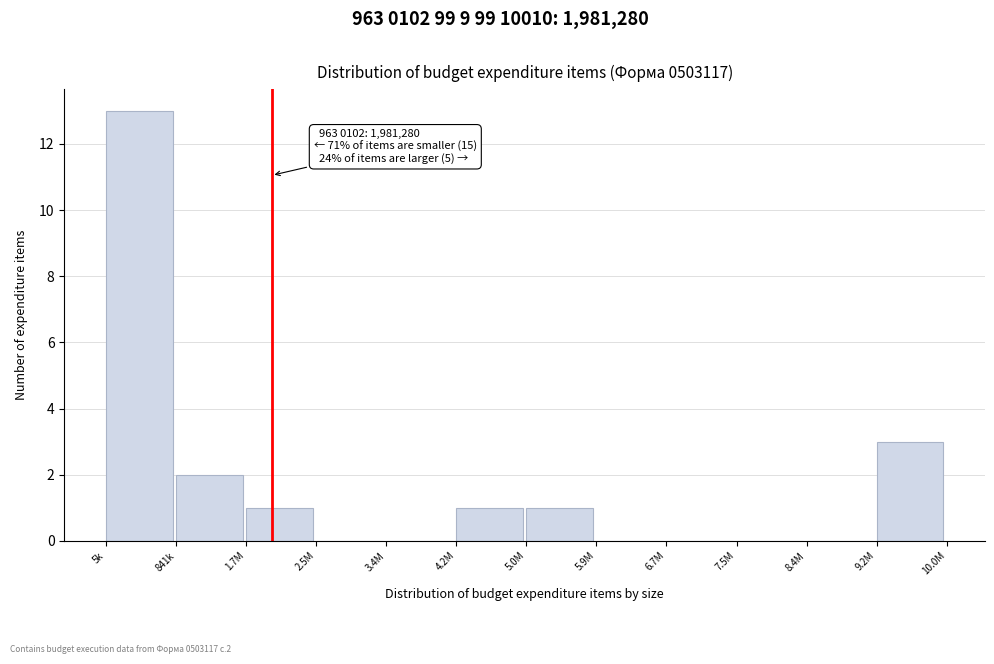

Reading left to right, extract all data points from this chart.

5k=13	841k=2	1.7M=1	2.5M=0	3.4M=0	4.2M=1	5.0M=1	5.9M=0	6.7M=0	7.5M=0	8.4M=0	9.2M=3